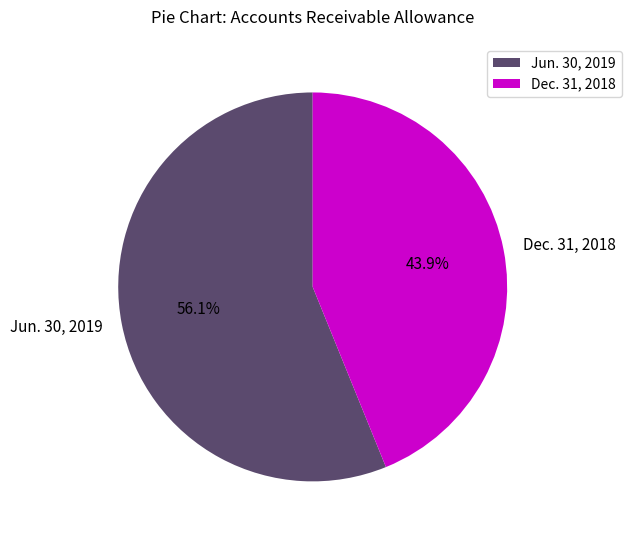

Rank the categories by value from lowest to highest.

Dec. 31, 2018, Jun. 30, 2019